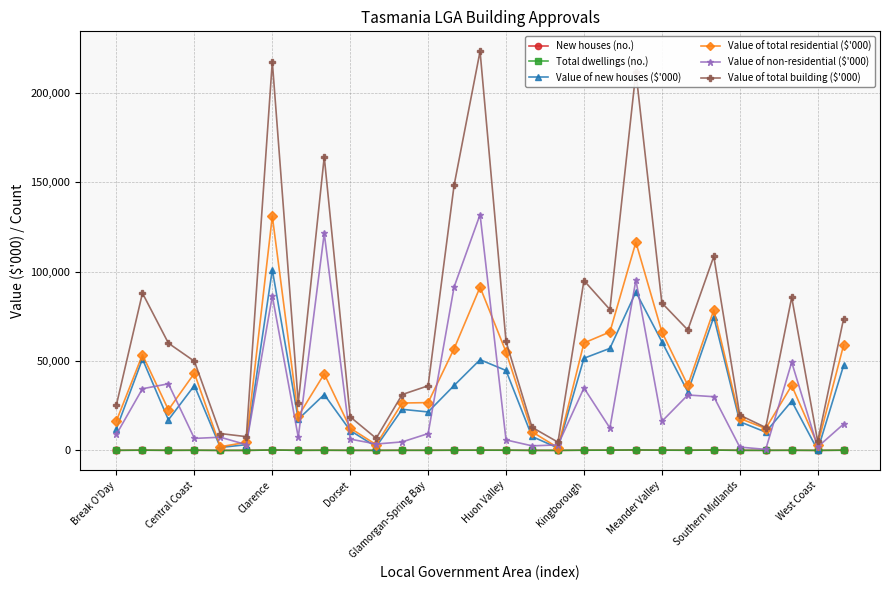

What is the greatest value displayed?

223405